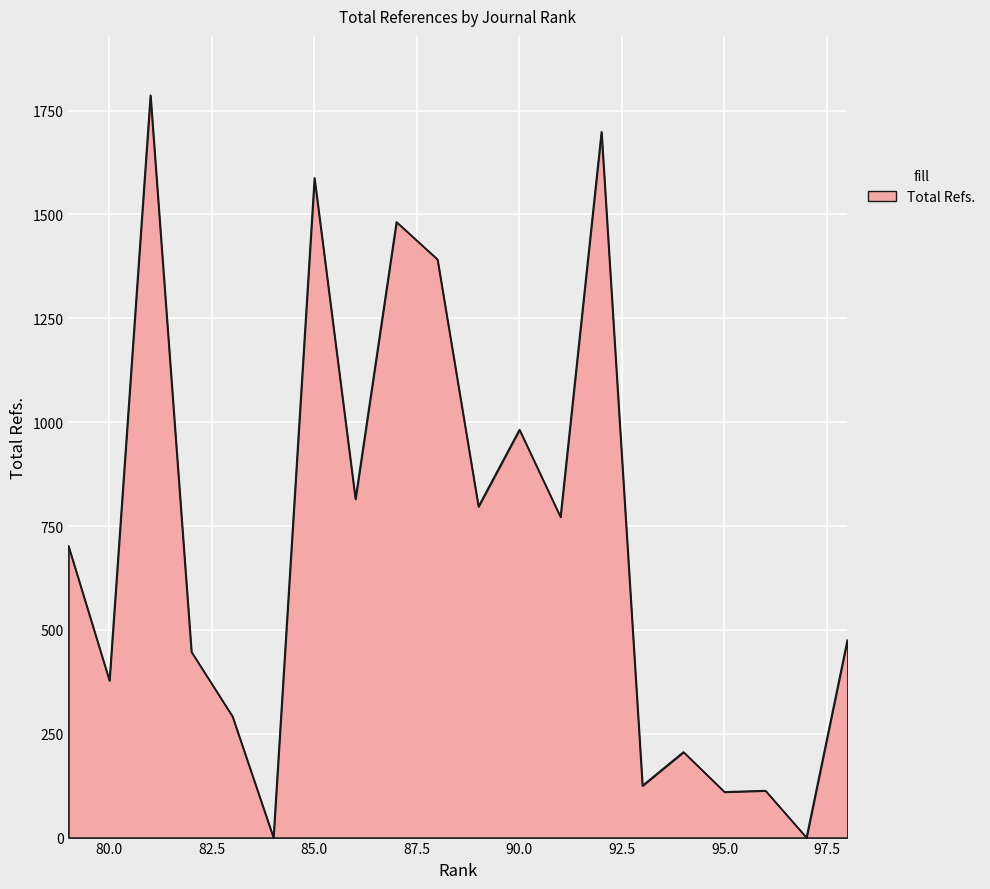

What is the ratio of the value at 81 to the value at 94?

8.7